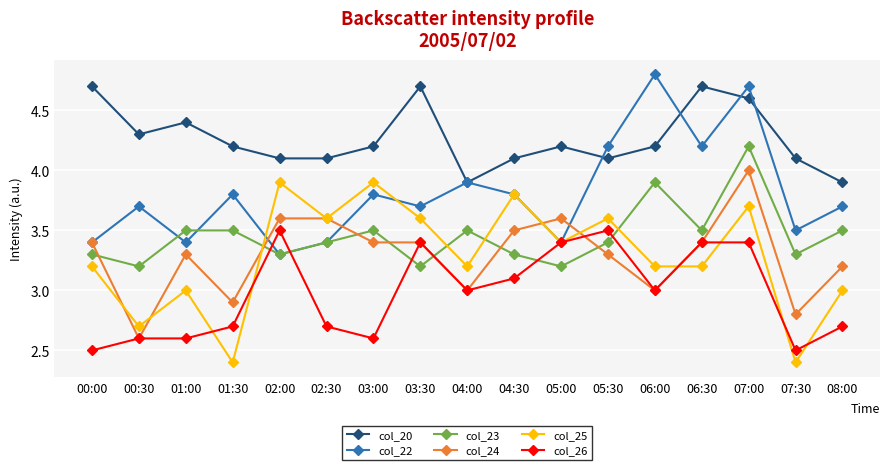

The col_26 series shows 3.4 at 05:00. True or false?

True